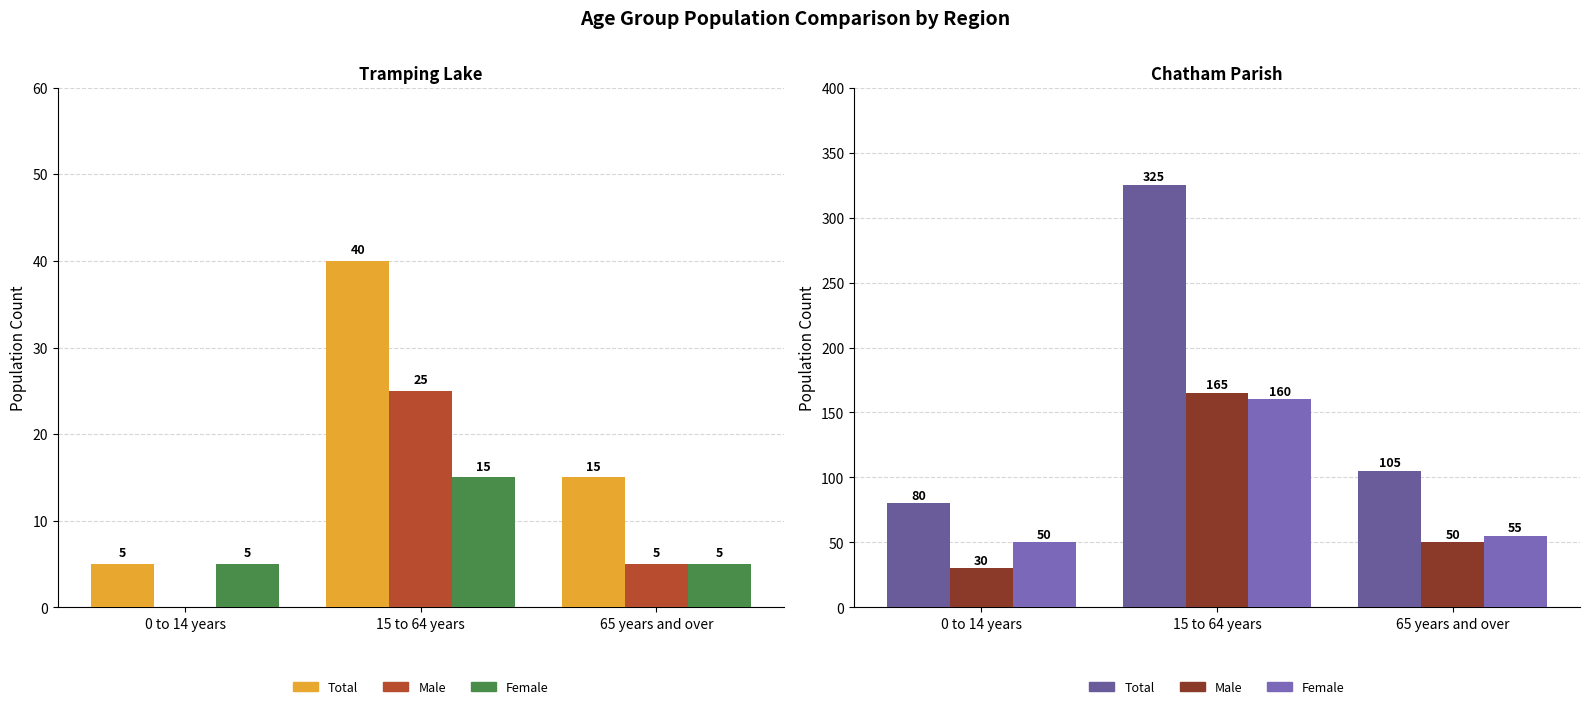

Rank the categories by Male value from highest to lowest.

15 to 64 years, 65 years and over, 0 to 14 years